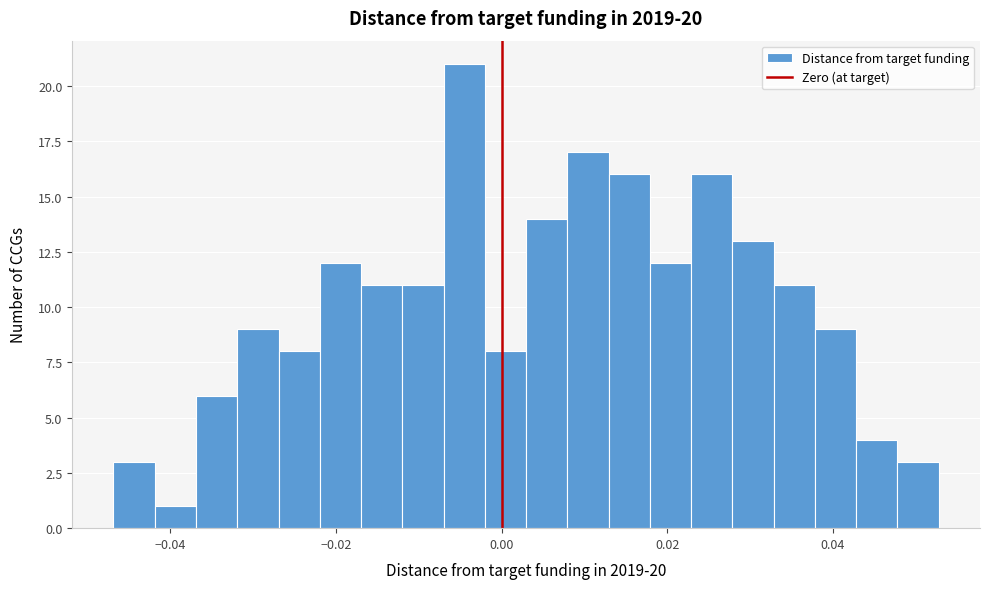

Read against the x-axis, roughly where is the centre of the tallest bar?

-0.004